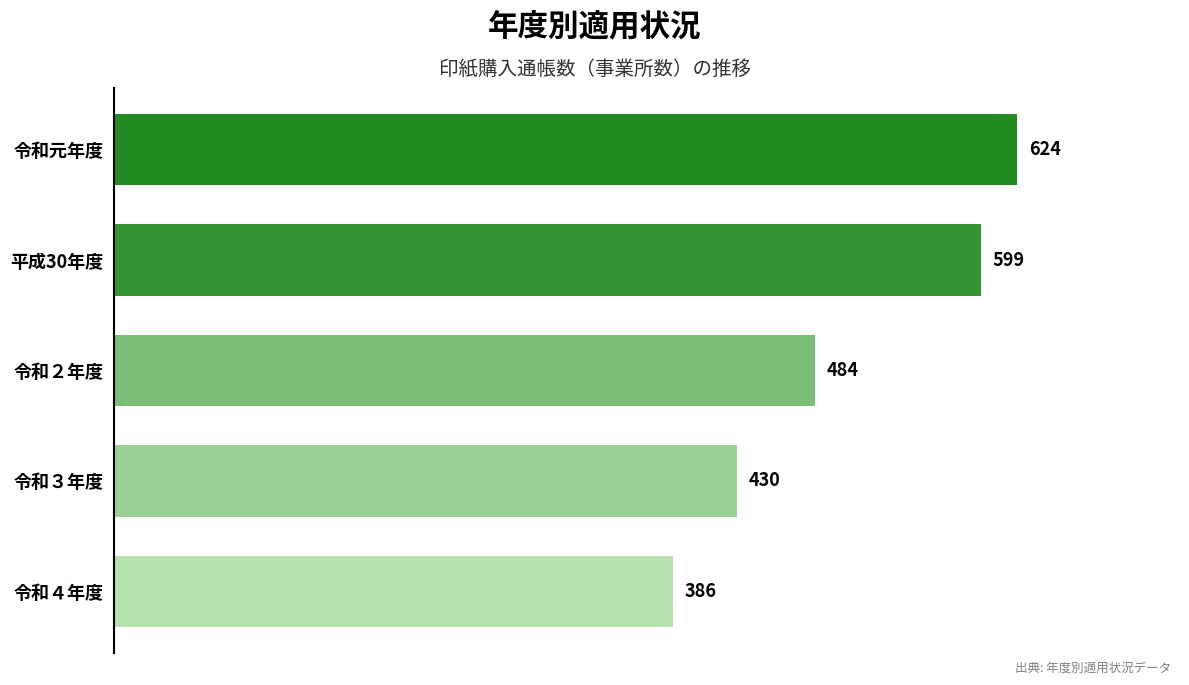

Which category has the lowest value across all series?

令和４年度